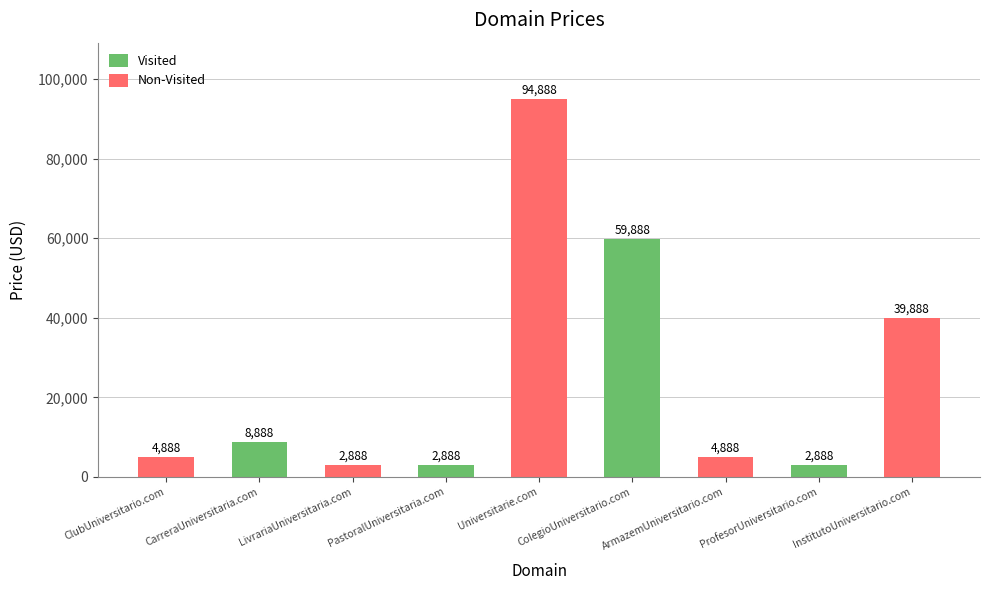

Are the bars horizontal?

No